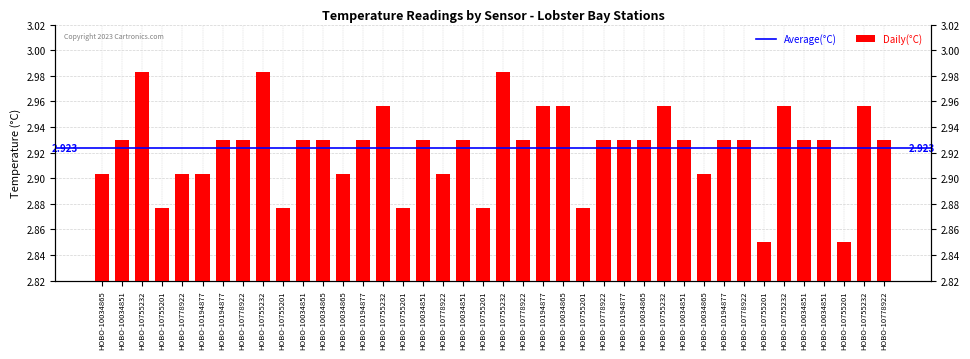

What is the sum of the values at HOBO-10194877 and HOBO-10778922?

5.8